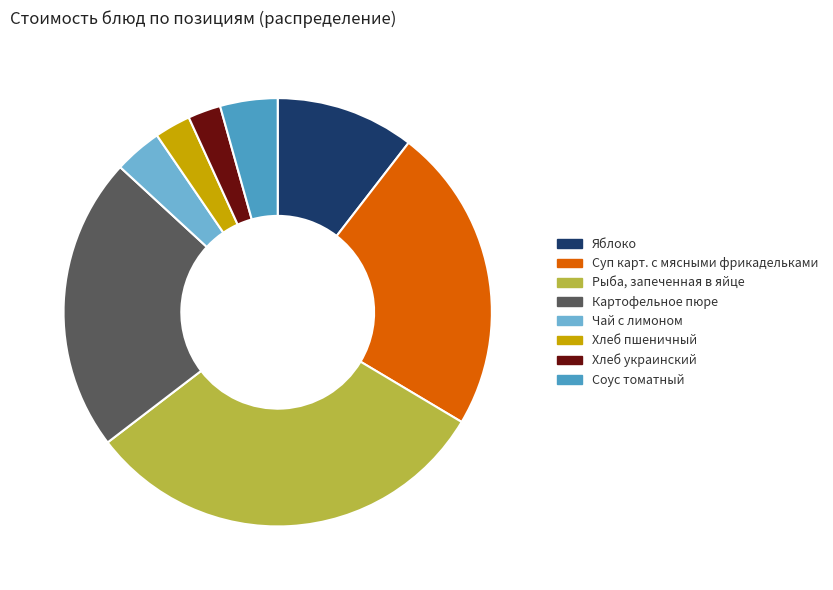

Does any single category account for the majority?

No